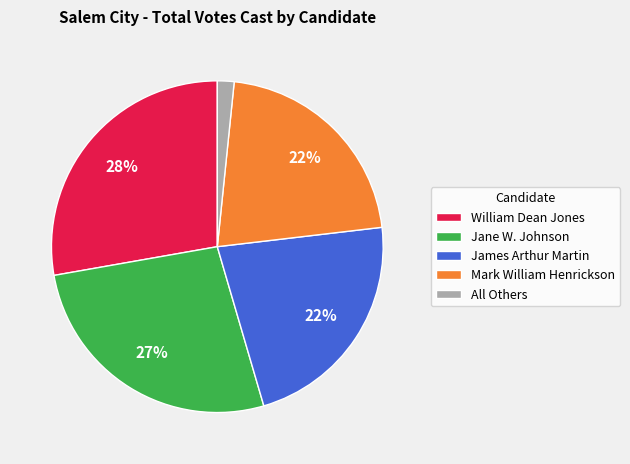

Which slice is the smallest?

All Others